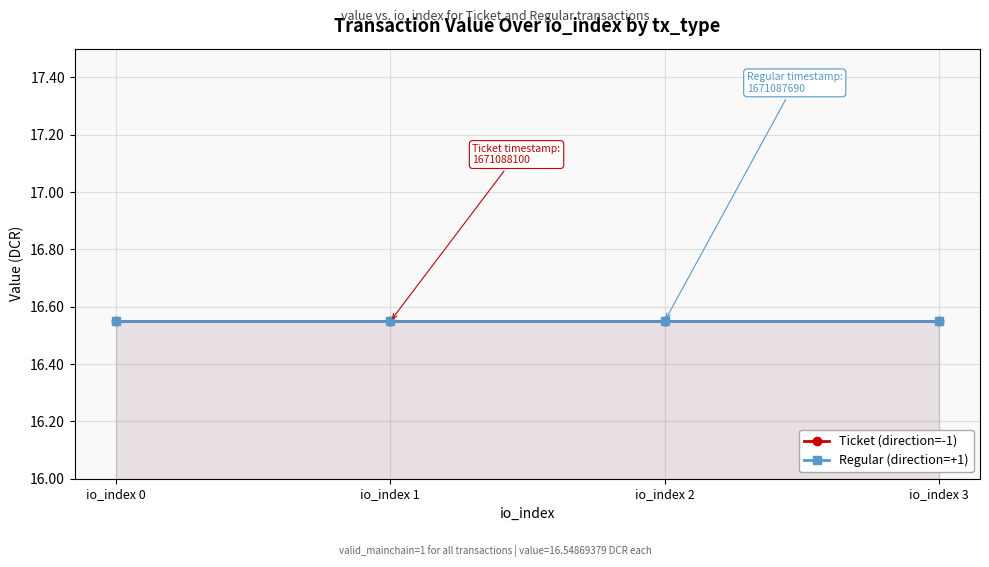

Which series has the largest total across all categories?

Ticket (direction=-1)